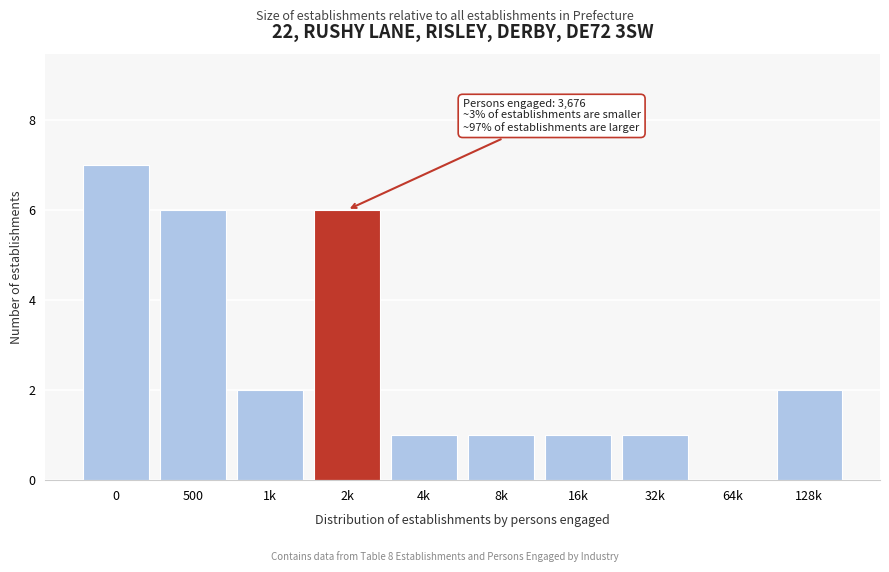

Reading right to left, extract all data points from this chart.

128k=2	64k=0	32k=1	16k=1	8k=1	4k=1	2k=6	1k=2	500=6	0=7